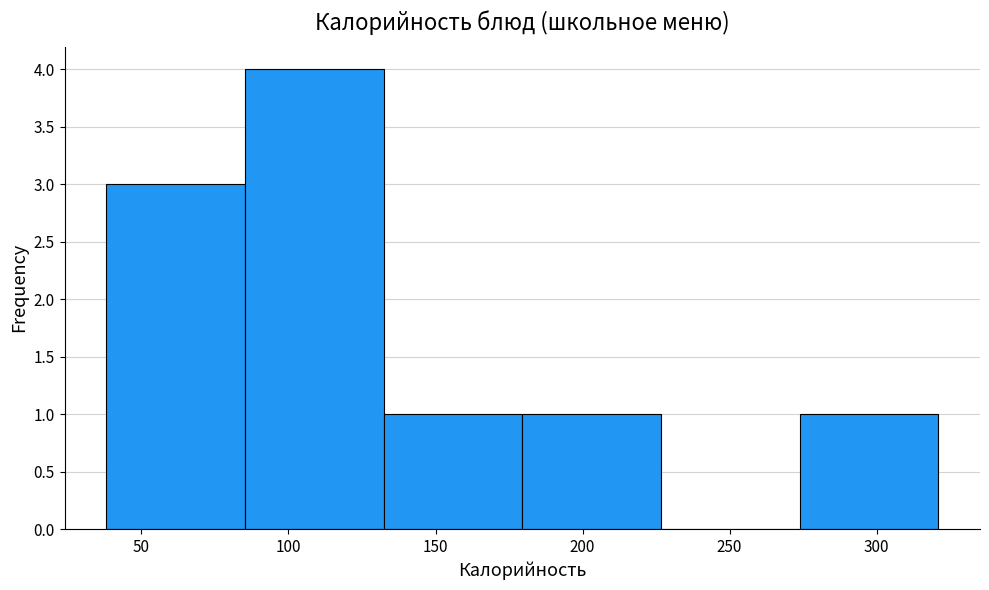

Reading left to right, transcribe this chart: for each bar, give the range it covers on the x-axis and its height. Neither the bar edges nor the heights are printed on the chart, so give them approximately, as read against the axes.

40 to 85: 3
85 to 130: 4
130 to 180: 1
180 to 225: 1
225 to 275: 0
275 to 320: 1